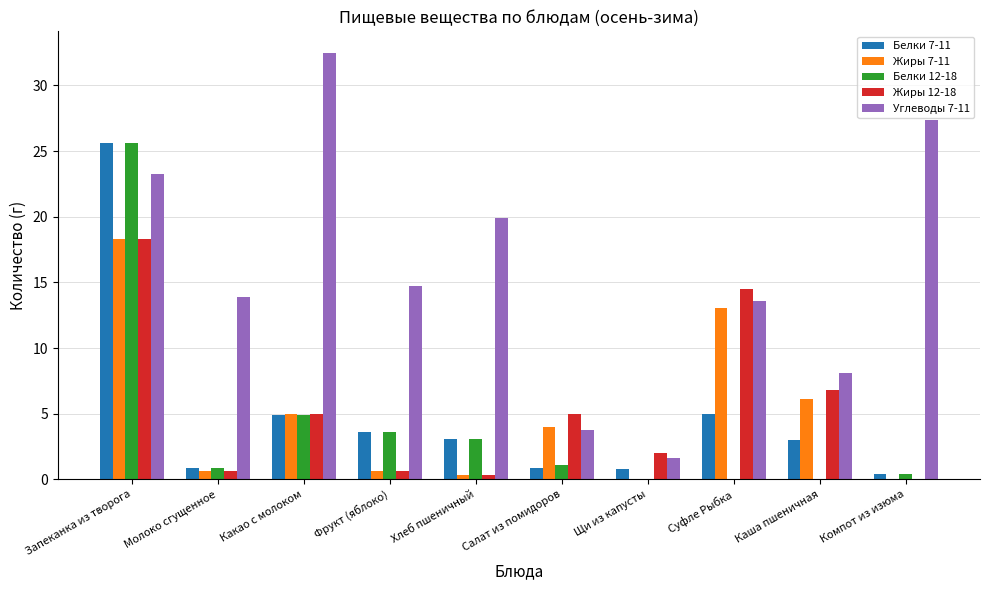

Which label corresponds to the largest value in the chart?

Какао с молоком